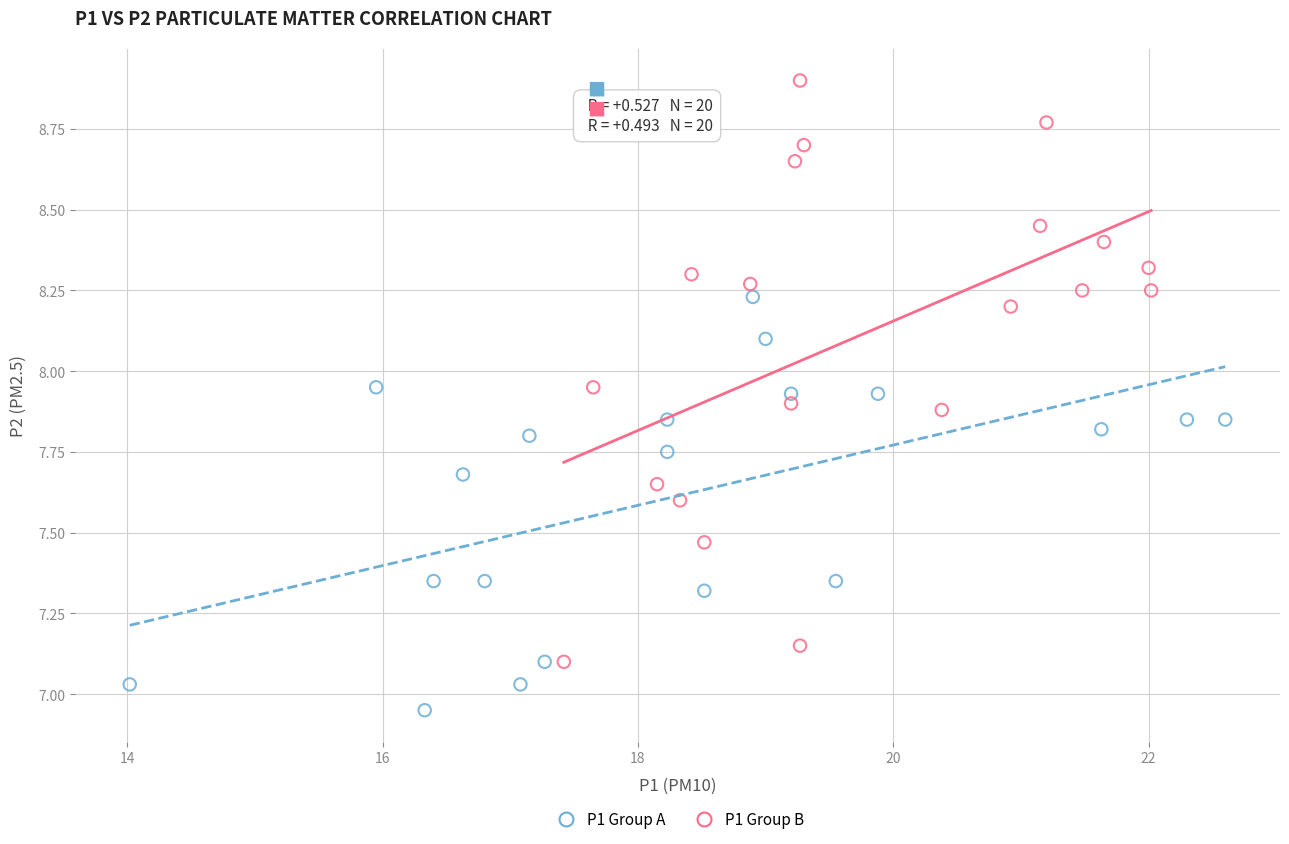

Which series contains the highest Y value?

P1 Group B